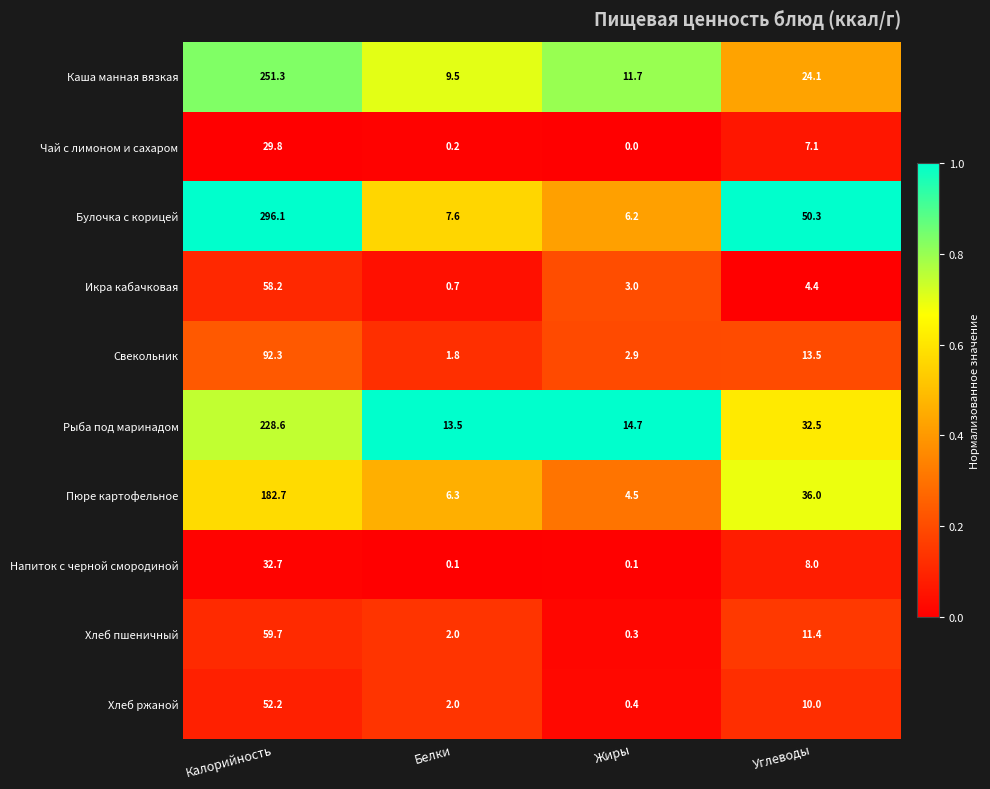

What is the highest value of the Булочка с корицей series?

296.1